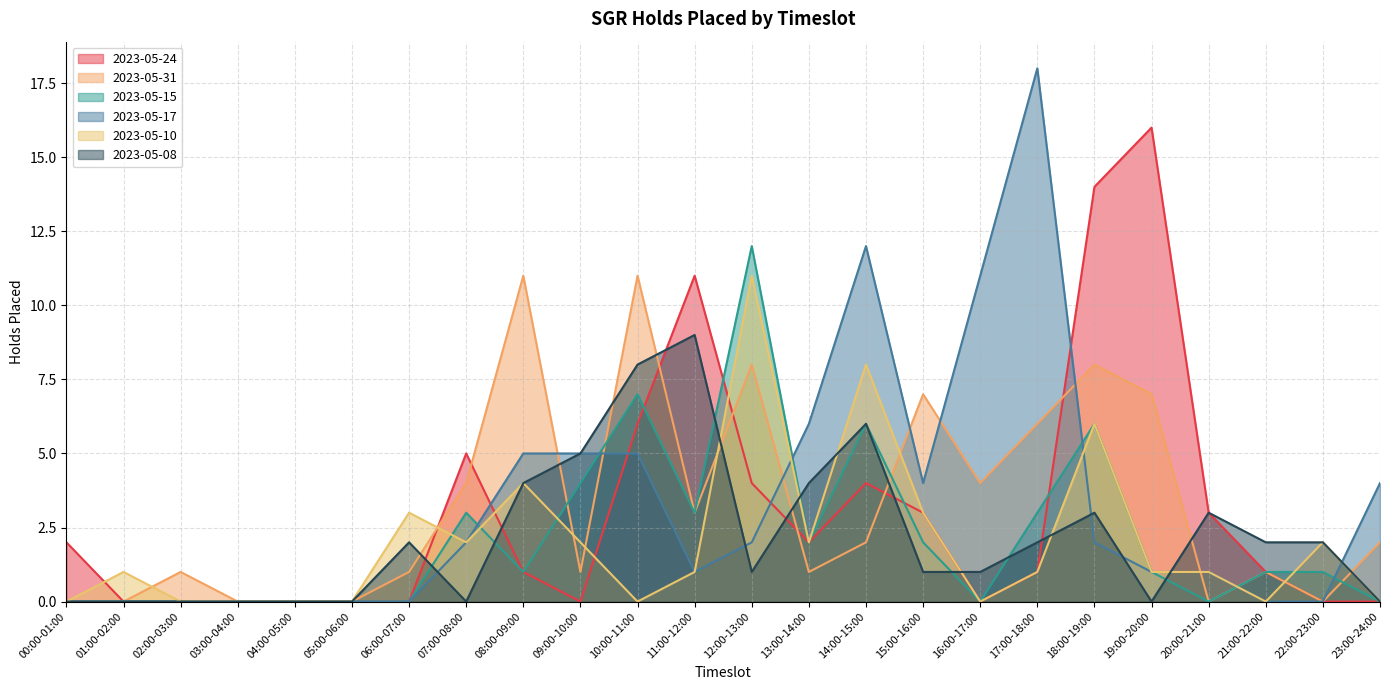

How many data points in 2023-05-10 are less than 1?

9